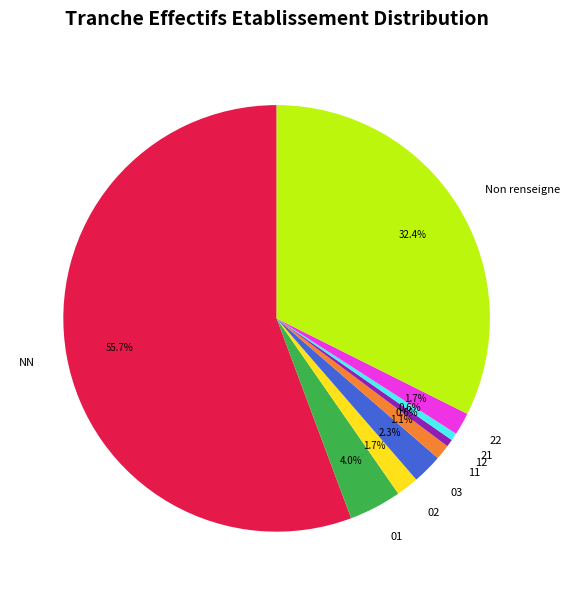

How many slices are in this pie chart?

9